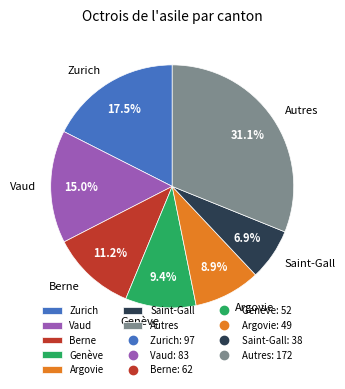

Does any single category account for the majority?

No